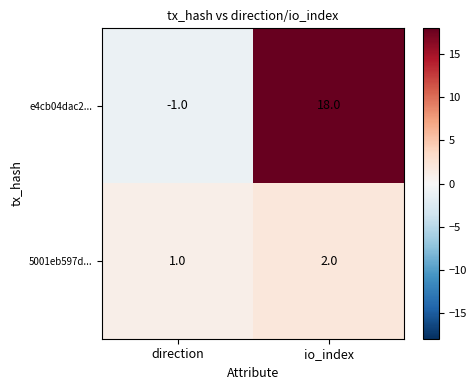

Which series has the largest range (max minus min)?

e4cb04dac2...